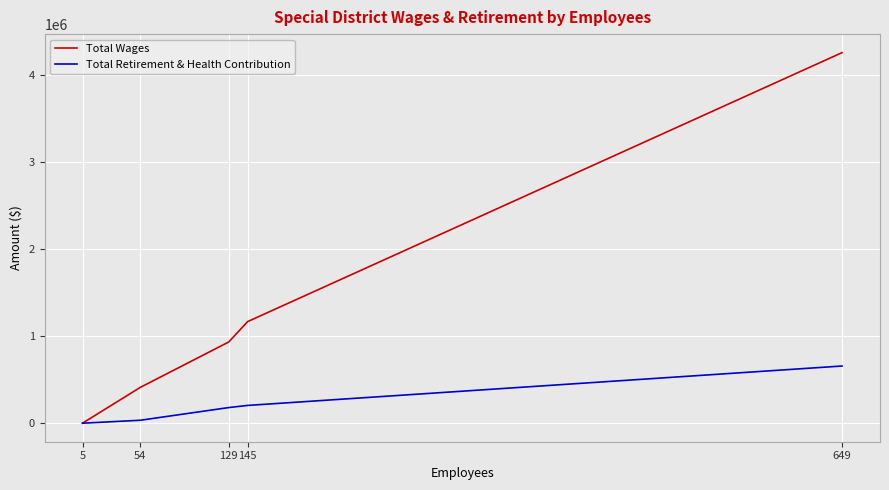

Which series has the largest total across all categories?

Total Wages